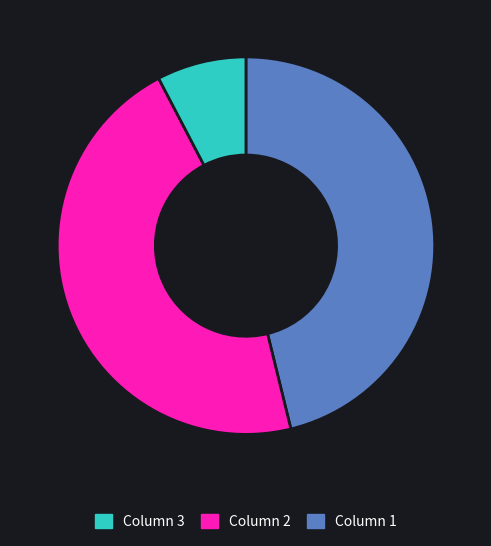

Does any single category account for the majority?

No